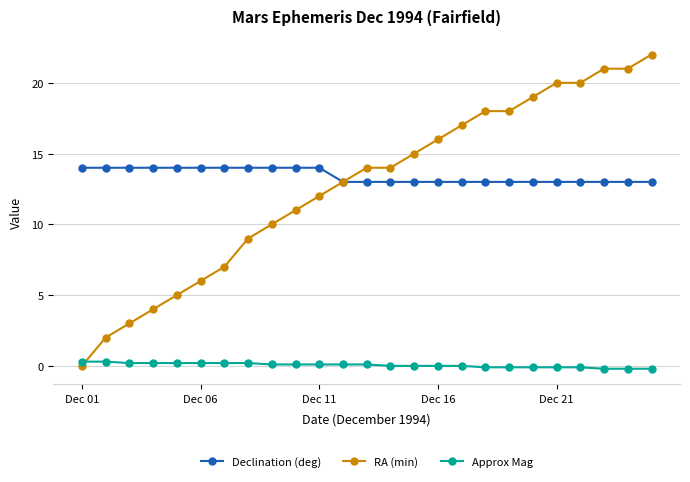

What is the maximum value shown in the chart?

22.0